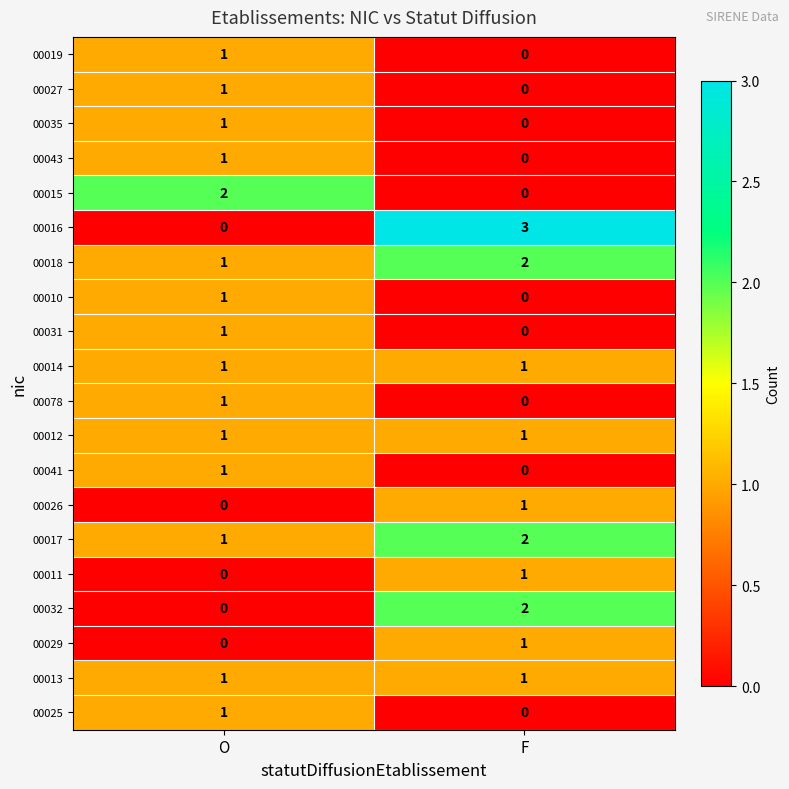

Which series has the widest spread of values?

00016